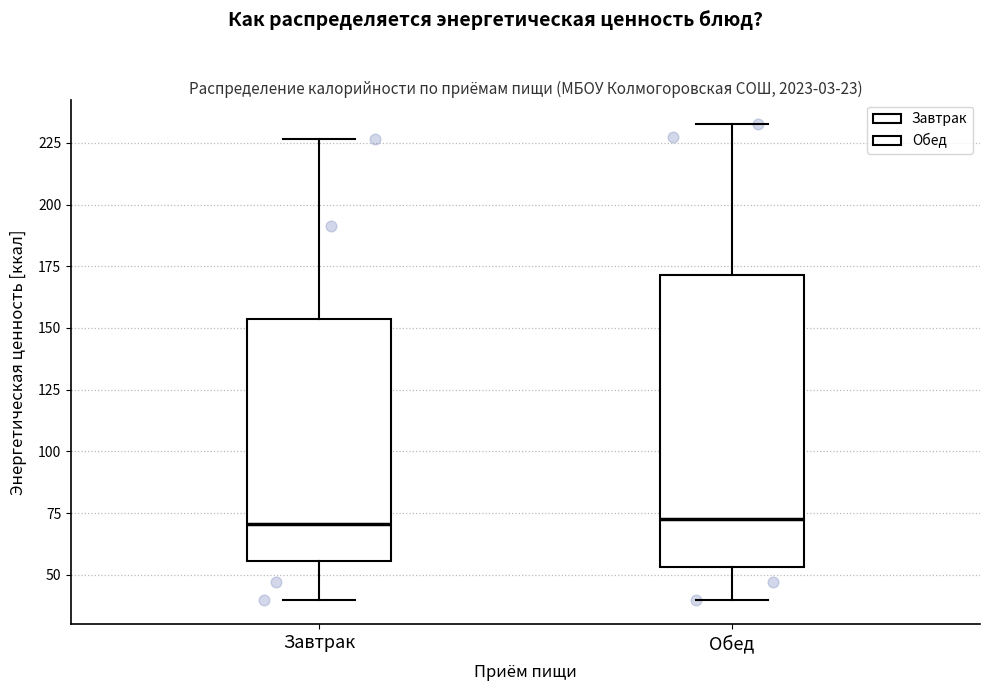

Reading left to right, transcribe this box plot: for each box, give where its median line is, the range the box spans, and where its two whiskers end, as read against the y-axis. The values are not printed on the chart, so give them approximately, as read against the axis.

Завтрак: median 70, box 55 to 155, whiskers 40 to 225
Обед: median 75, box 55 to 170, whiskers 40 to 235